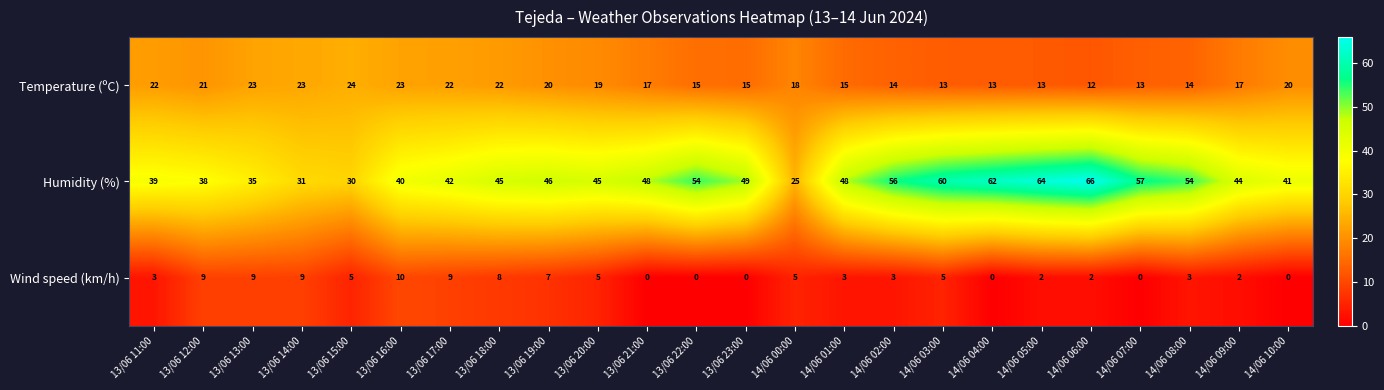

What is the difference between the second highest and minimum values in the Humidity (%) series?

39